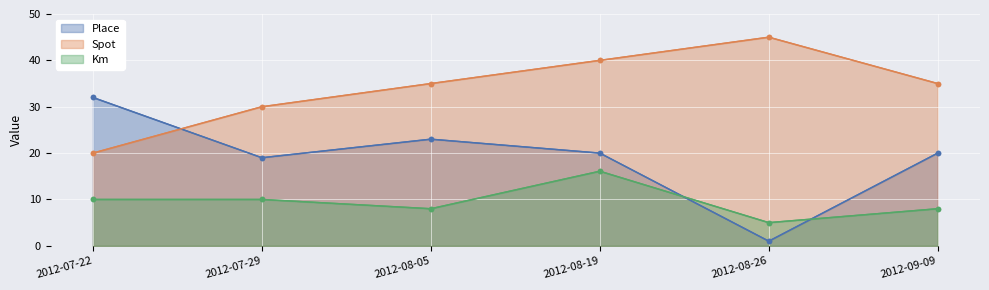

What is the sum of all Place values?

115.0